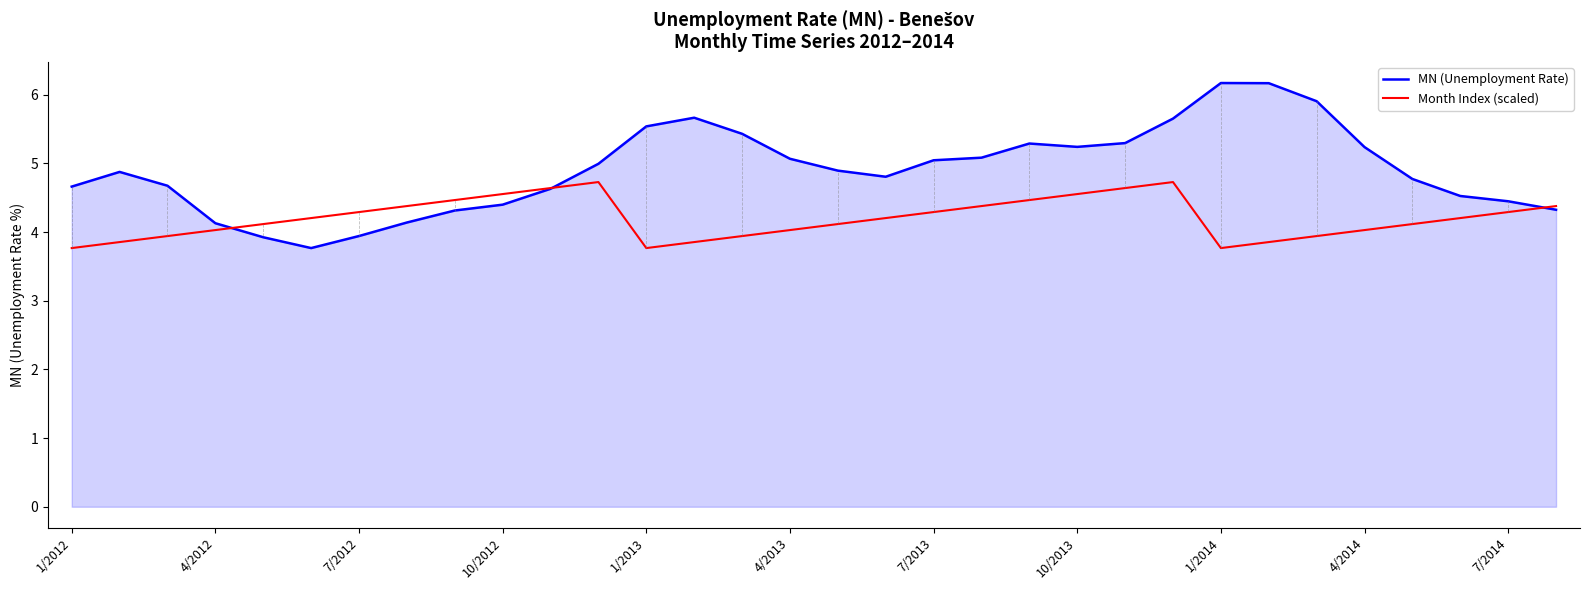

Which series has the largest range (max minus min)?

MN (Unemployment Rate)